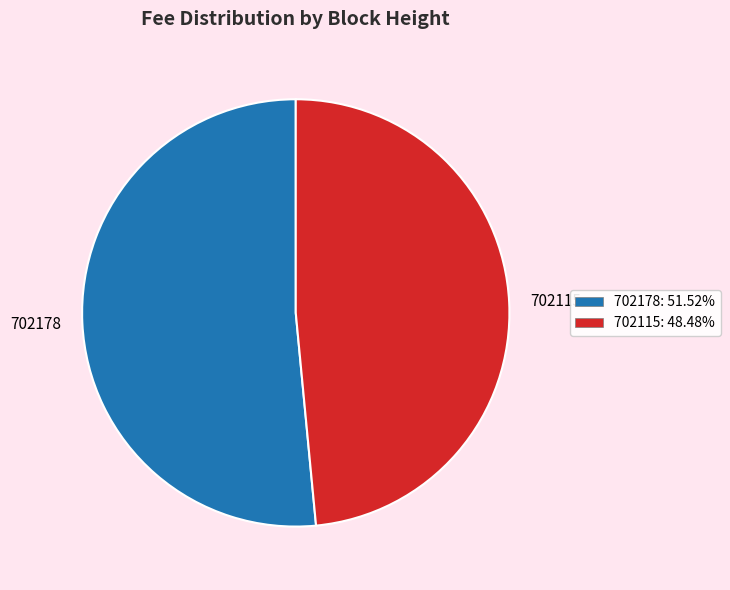

Combined, do 702178 and 702115 account for over 50%?

Yes